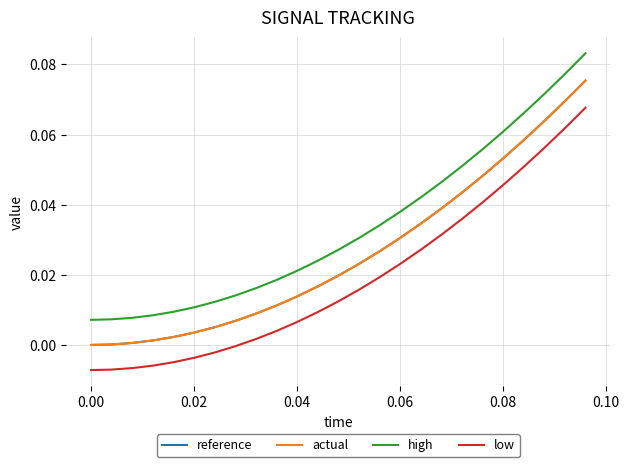

Which series has the largest total across all categories?

high